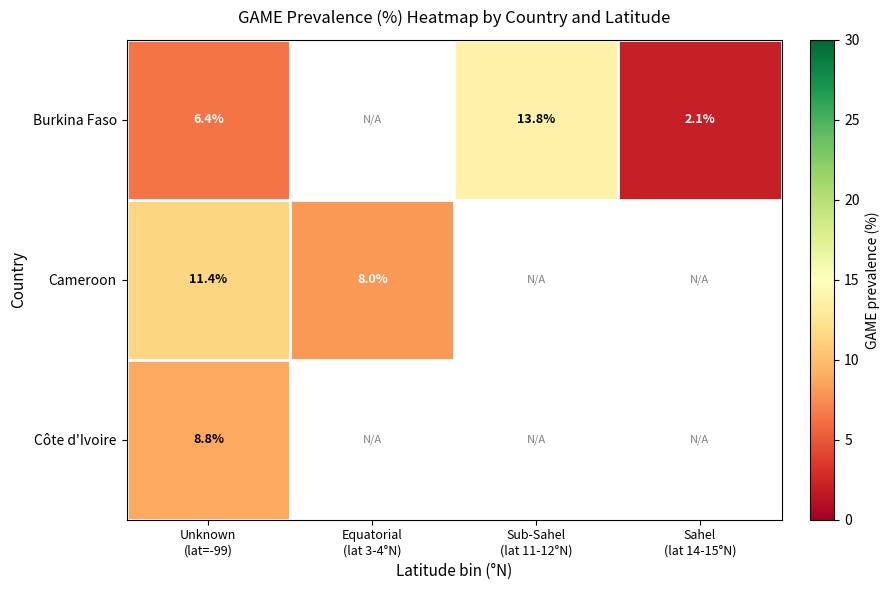

Read the Burkina Faso value at Sub-Sahel (lat 11-12°N).

13.8